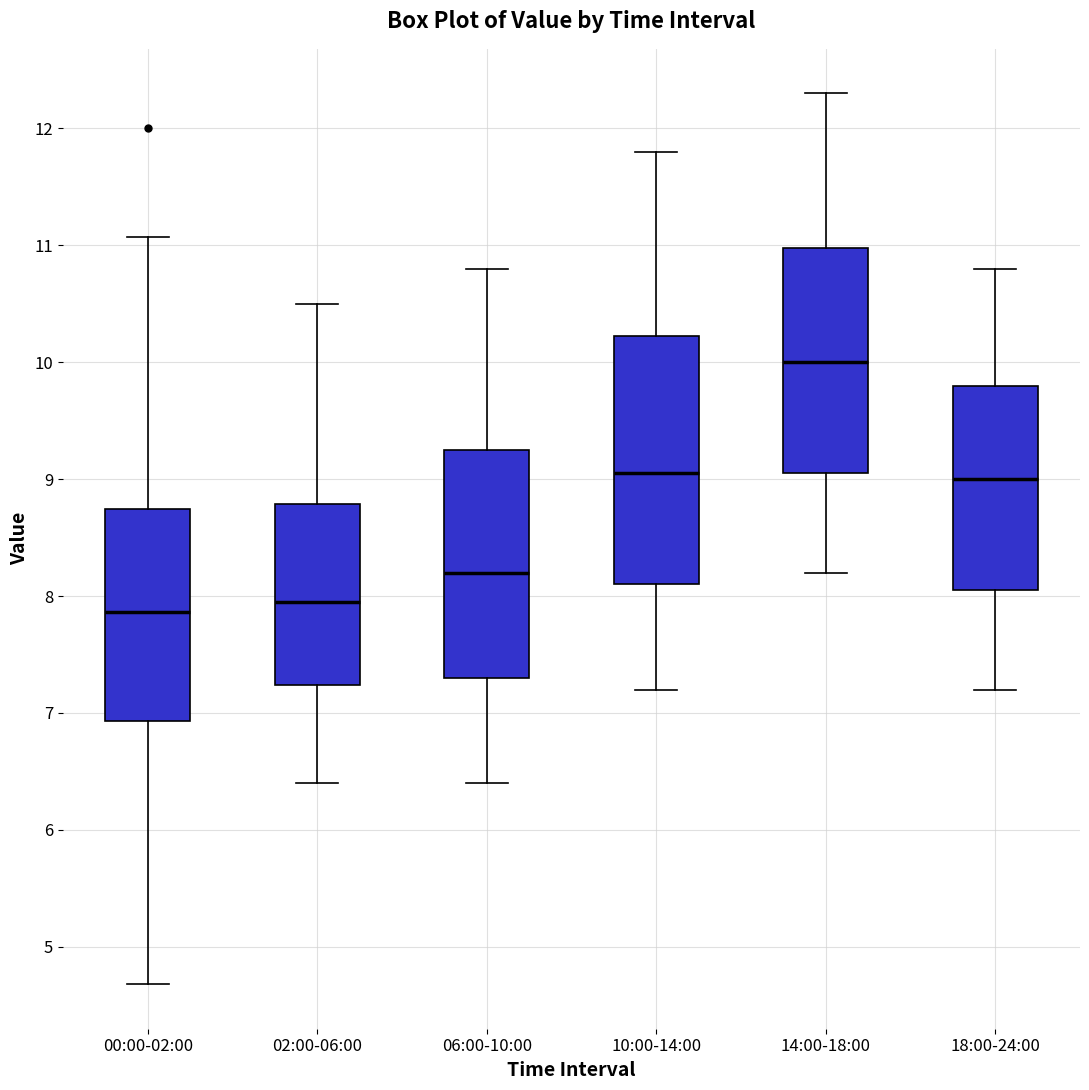

Comparing the boxes themselves (not the whiskers), which one is the tallest?

10:00-14:00